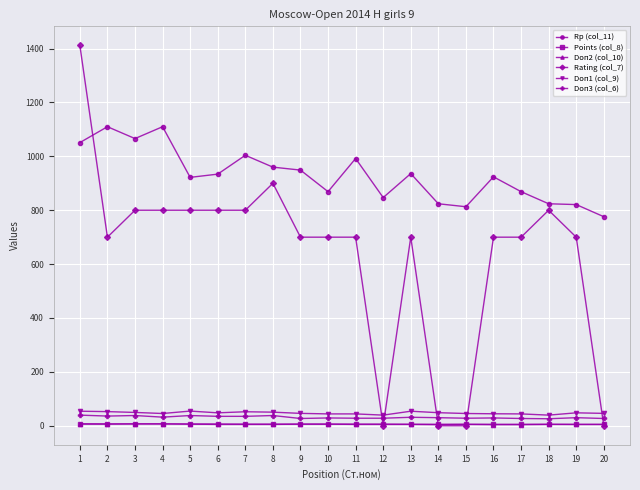

The value of Rp (col_11) at 4 is 233.5. True or false?

False